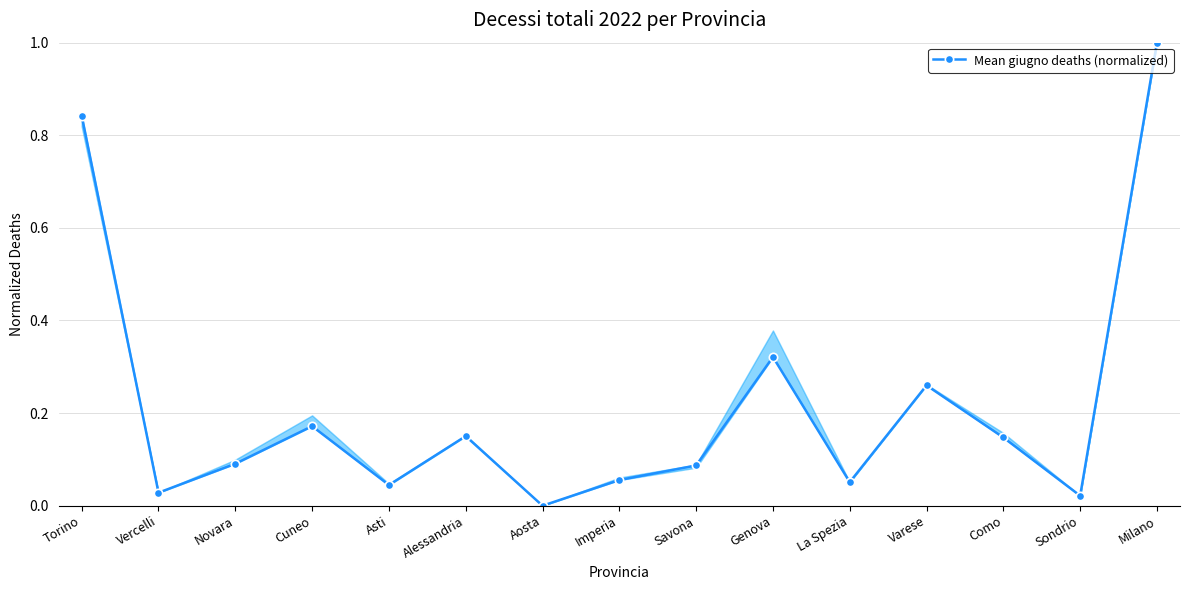

What position from the left is Asti?

5